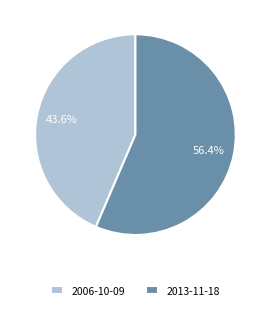

To the nearest percent, what is the difference between the largest and smallest slice percentages?

13%